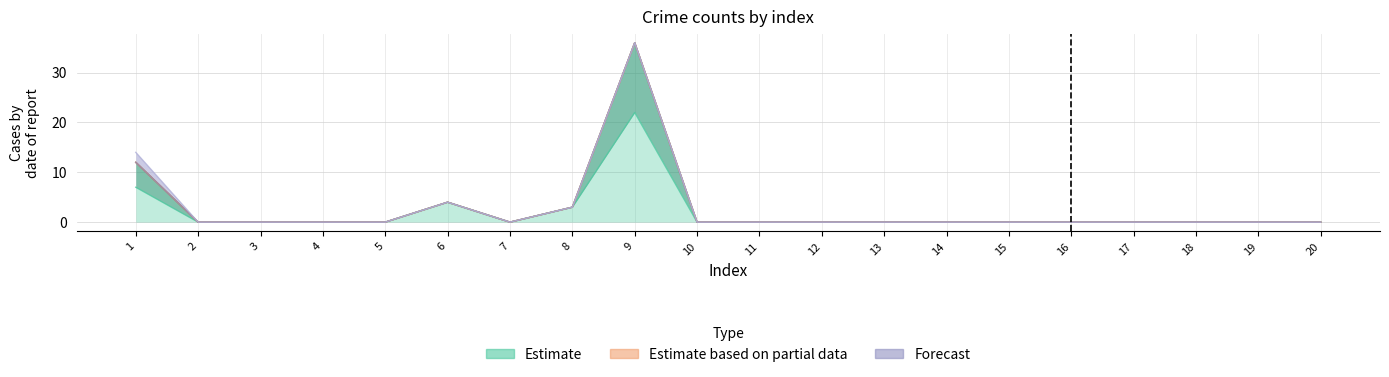

True or false: col_11 has a value of -5 at 5.

False